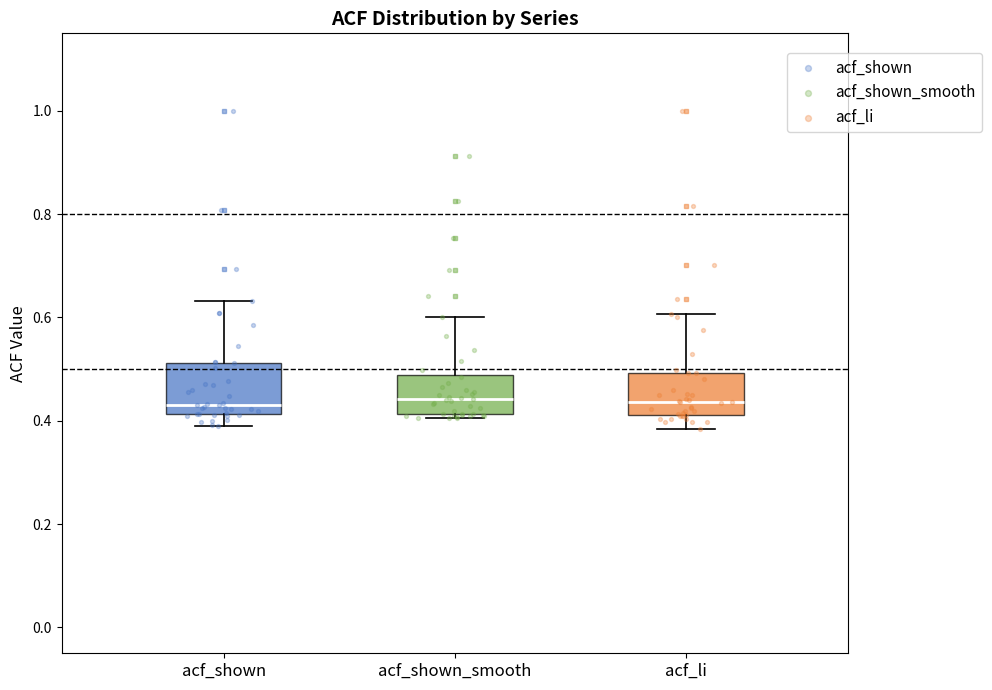

Reading left to right, transcribe this box plot: for each box, give where its median line is, the range the box spans, and where its two whiskers end, as read against the y-axis. The values are not printed on the chart, so give them approximately, as read against the axis.

acf_shown: median 0.44, box 0.42 to 0.52, whiskers 0.40 to 0.64
acf_shown_smooth: median 0.44, box 0.42 to 0.48, whiskers 0.40 to 0.60
acf_li: median 0.44, box 0.42 to 0.50, whiskers 0.38 to 0.60